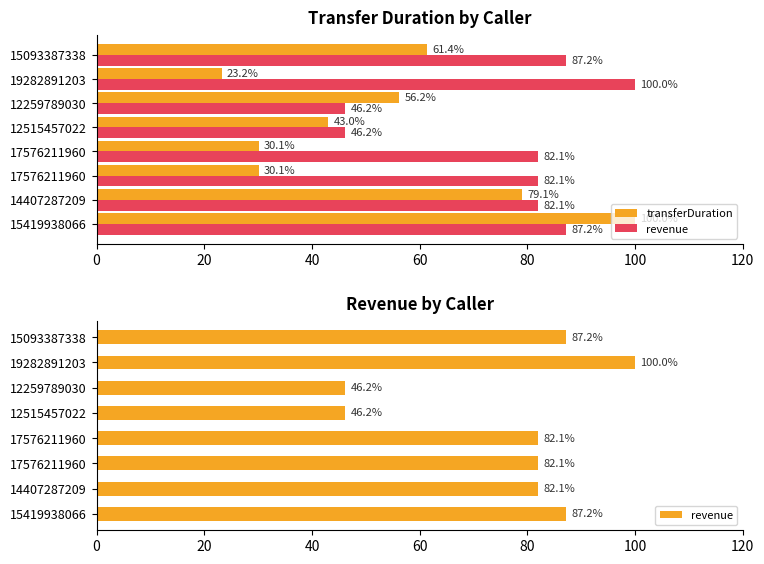

Is it true that revenue equals 142.5 at 15093387338?

False